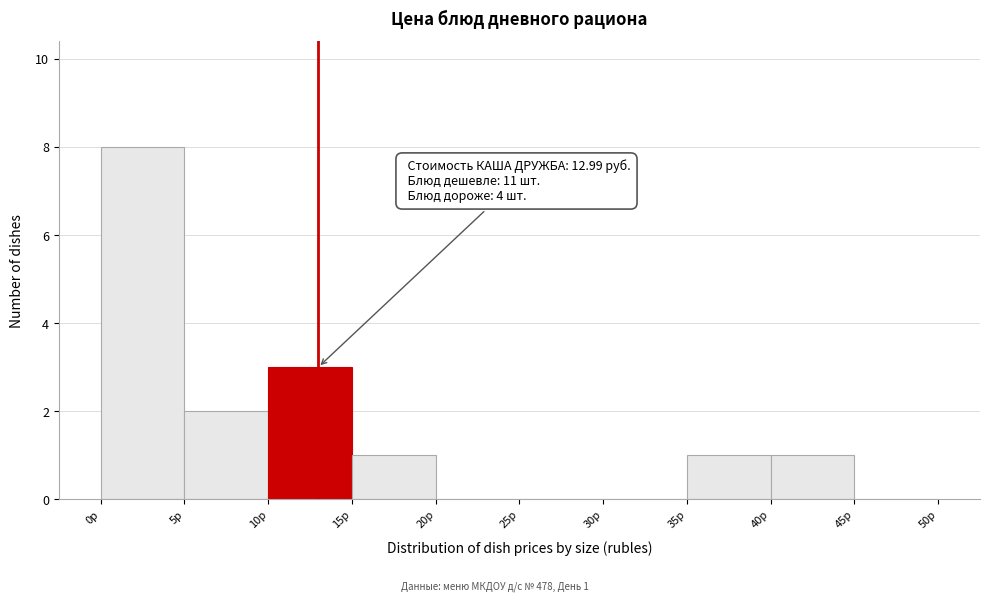

Which range on the x-axis has the tallest bar?

0 to 5